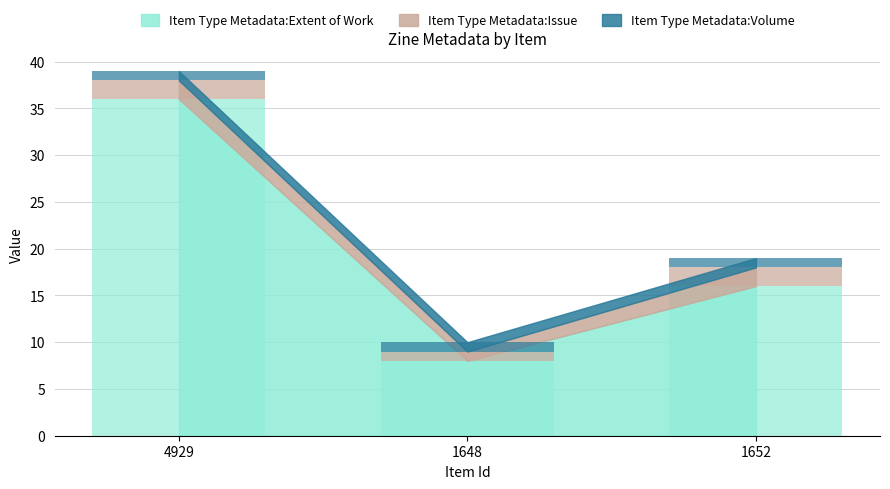

How many values in the Item Type Metadata:Extent of Work series exceed 16?

1